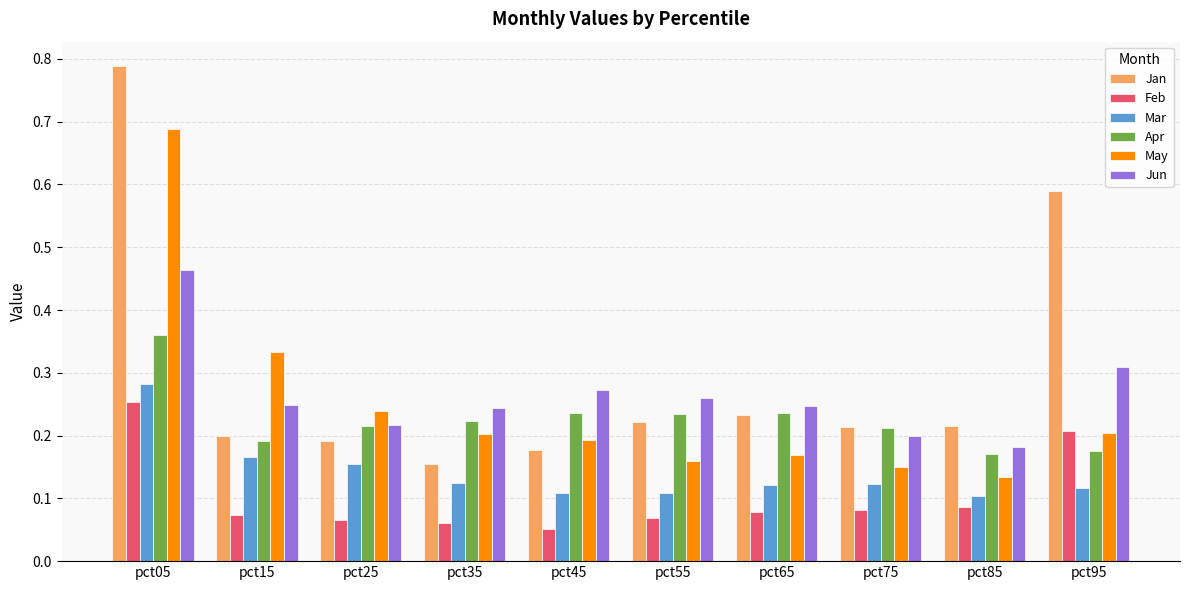

True or false: Feb has a value of 0.0 at pct75.

False